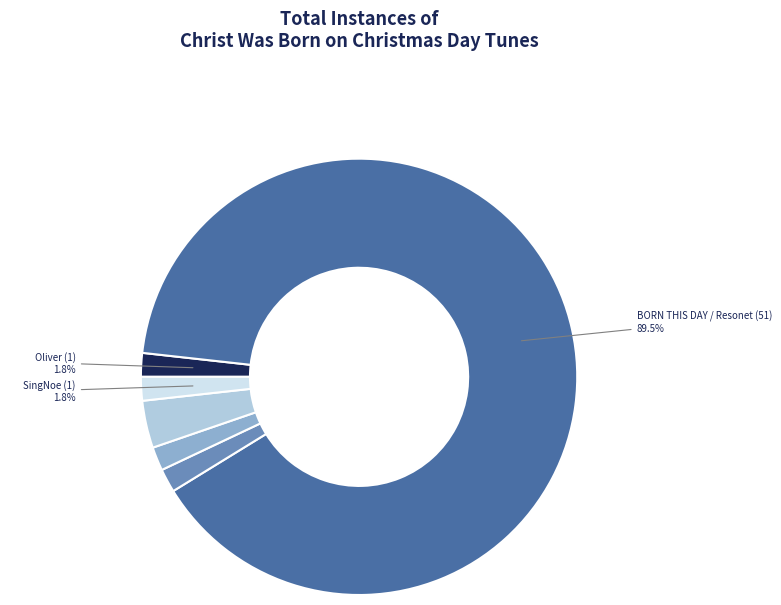

Is there a majority slice in this chart?

Yes